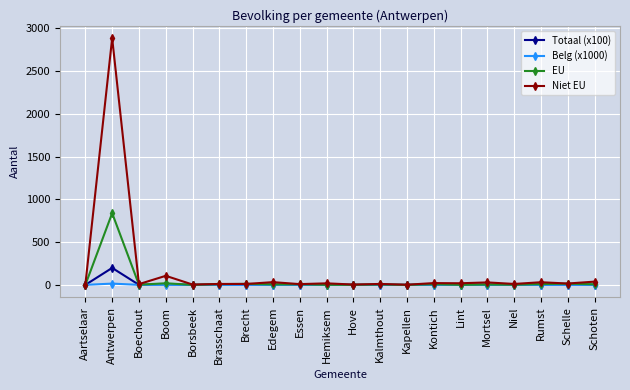

What is the greatest value displayed?

2886.0